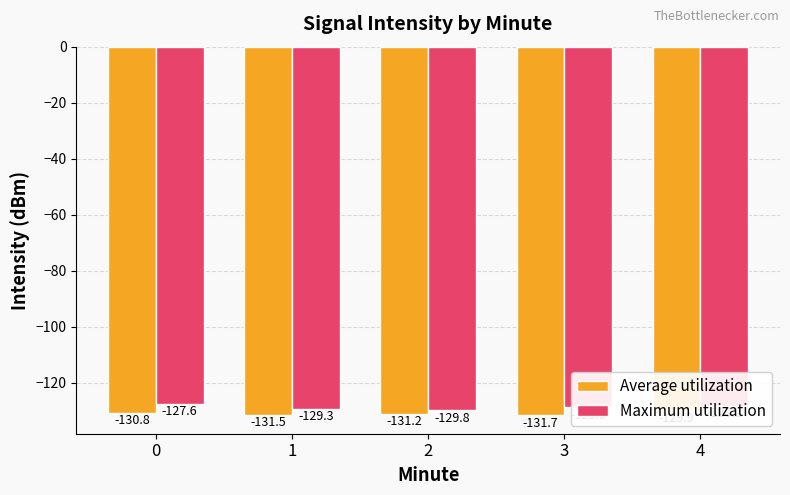

How many data points in Maximum utilization are less than -128?

4